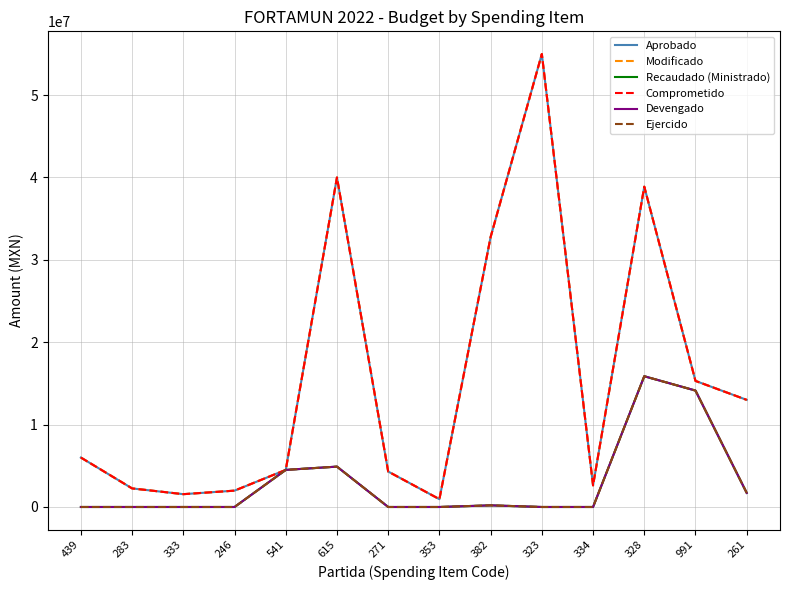

At which category is the sum across all series the highest?

323